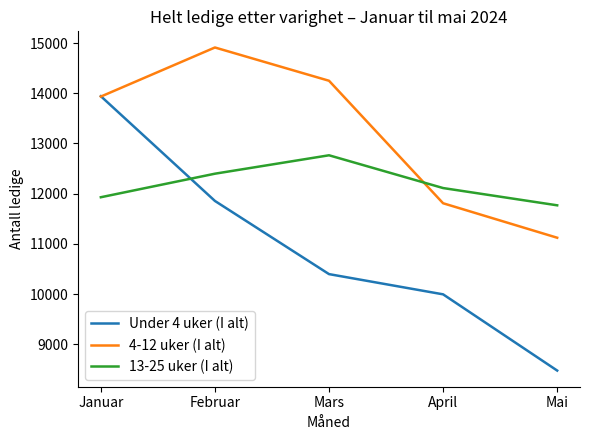

At Februar, list the series in order from largest to smallest.

4-12 uker (I alt), 13-25 uker (I alt), Under 4 uker (I alt)